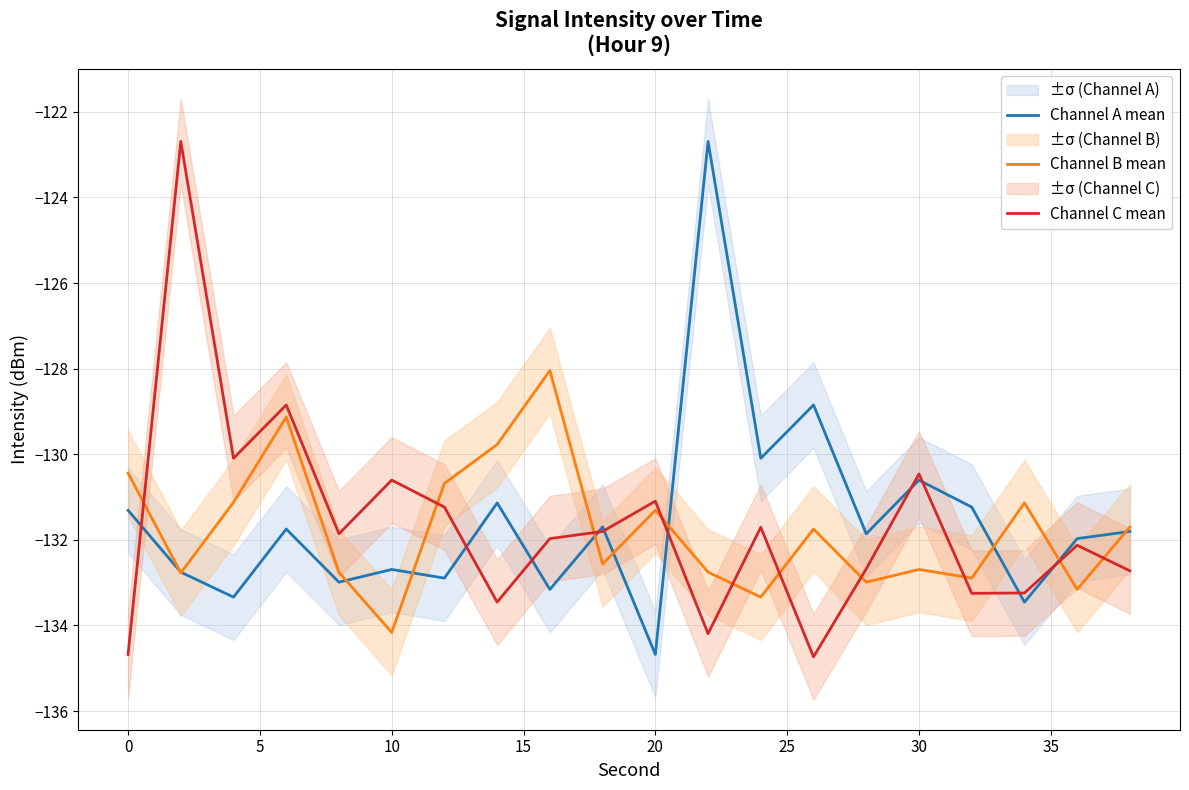

How many data points in Channel B mean are less than -131?

15